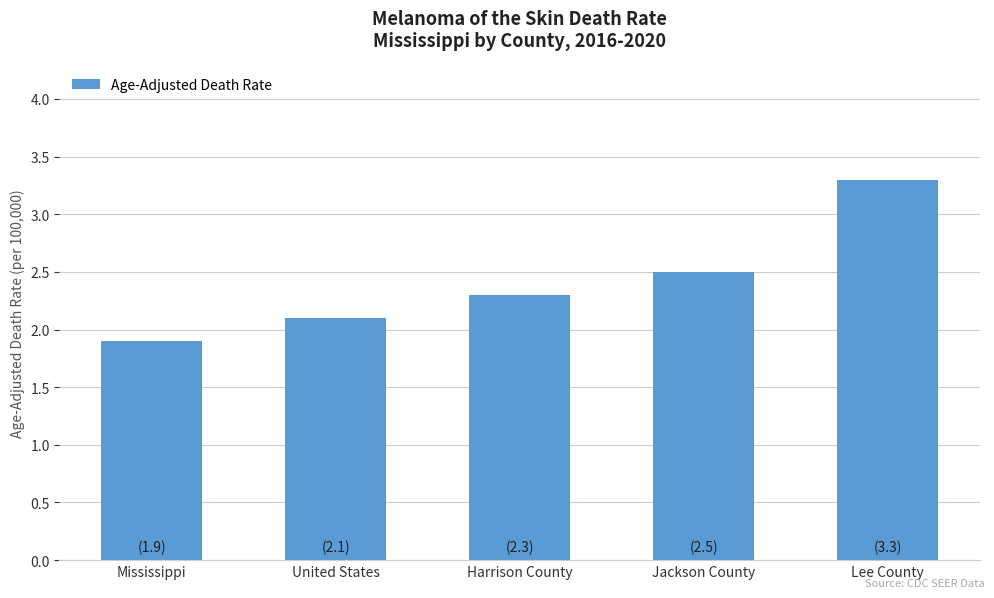

What position from the left is Lee County?

5